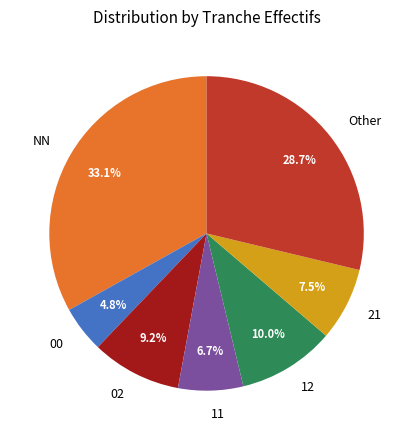

How many slices are in this pie chart?

7